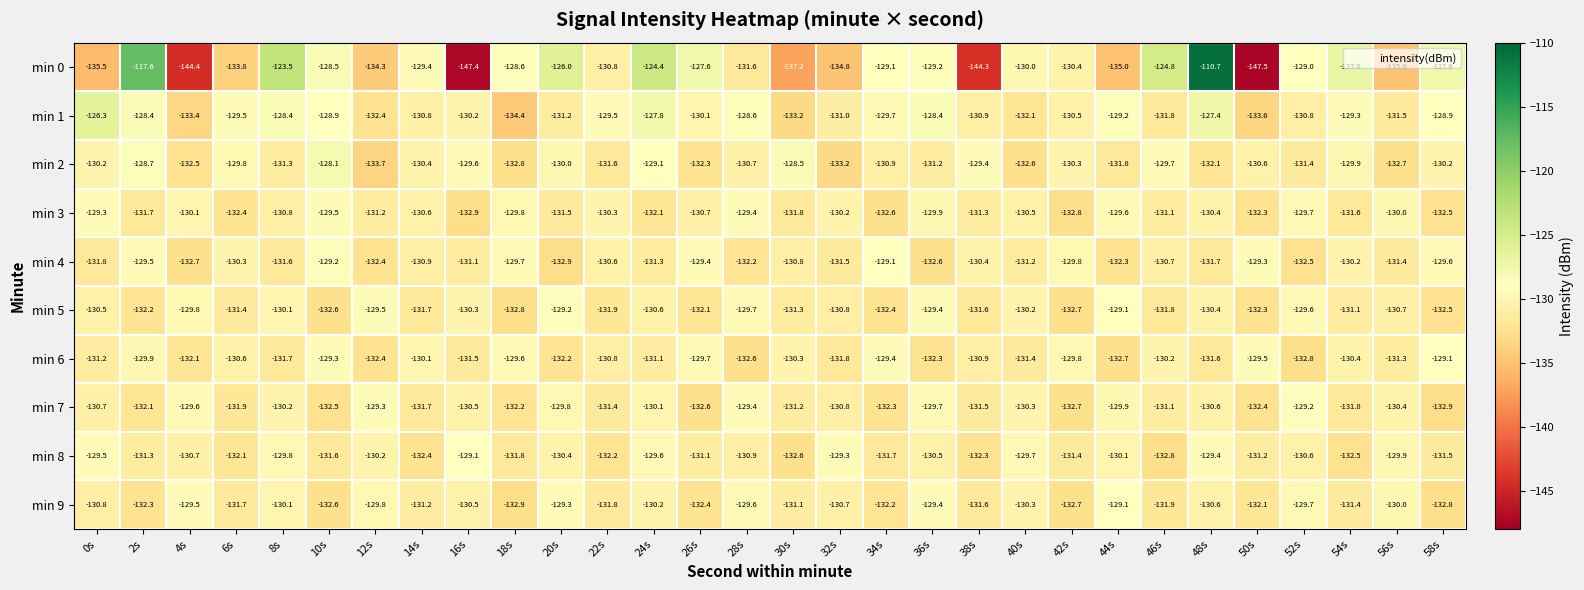

Rank the categories by min 3 value from highest to lowest.

0s, 28s, 10s, 44s, 52s, 18s, 36s, 56s, 4s, 32s, 22s, 48s, 40s, 14s, 26s, 8s, 46s, 12s, 38s, 20s, 54s, 2s, 30s, 24s, 50s, 6s, 58s, 34s, 42s, 16s